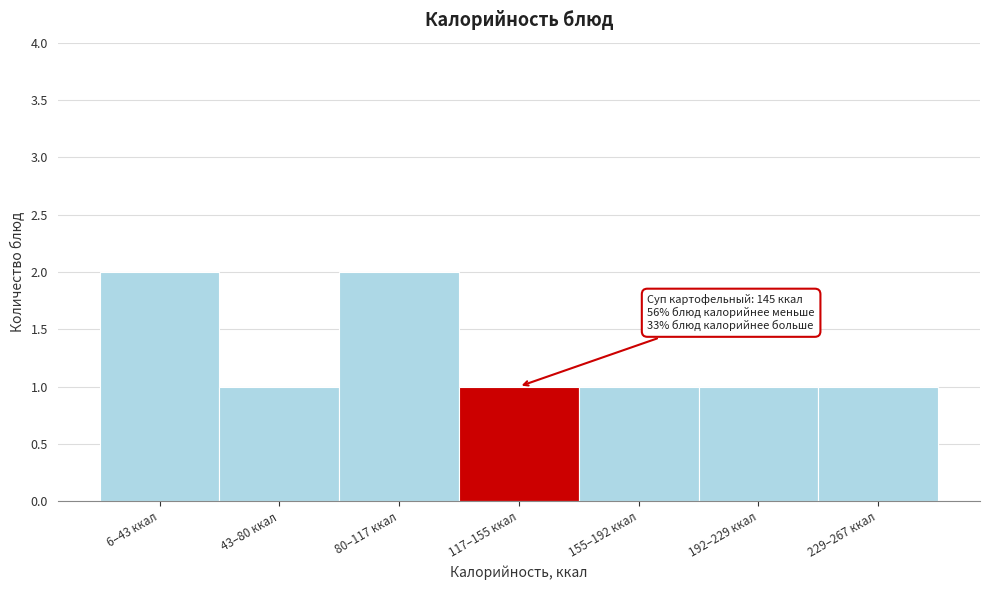

Reading left to right, extract all data points from this chart.

2	1	2	1	1	1	1